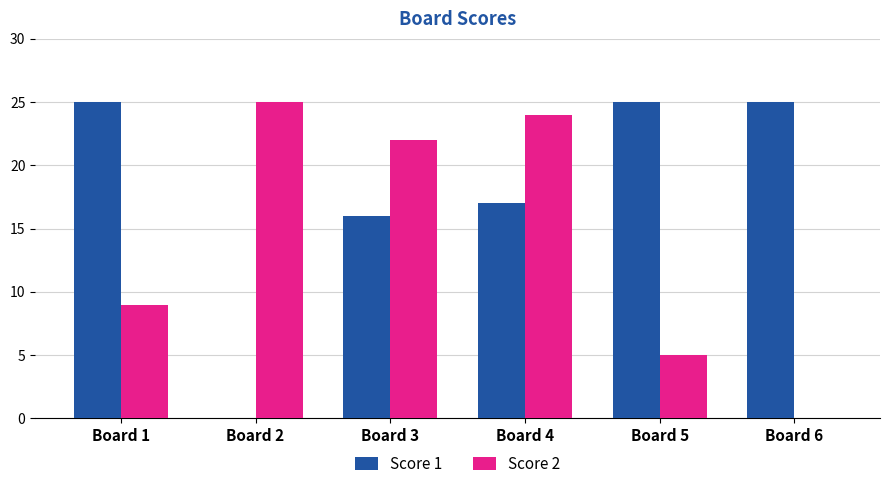

The Score 1 series shows 25 at Board 5. True or false?

True